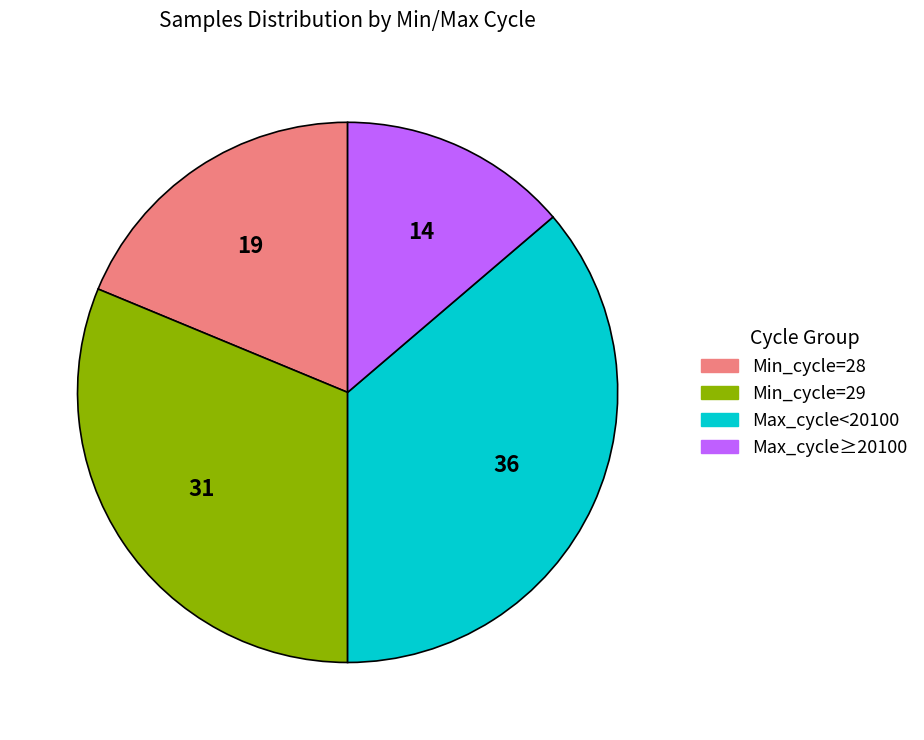

Do Min_cycle=28 and Max_cycle≥20100 together represent more than half of the pie?

No